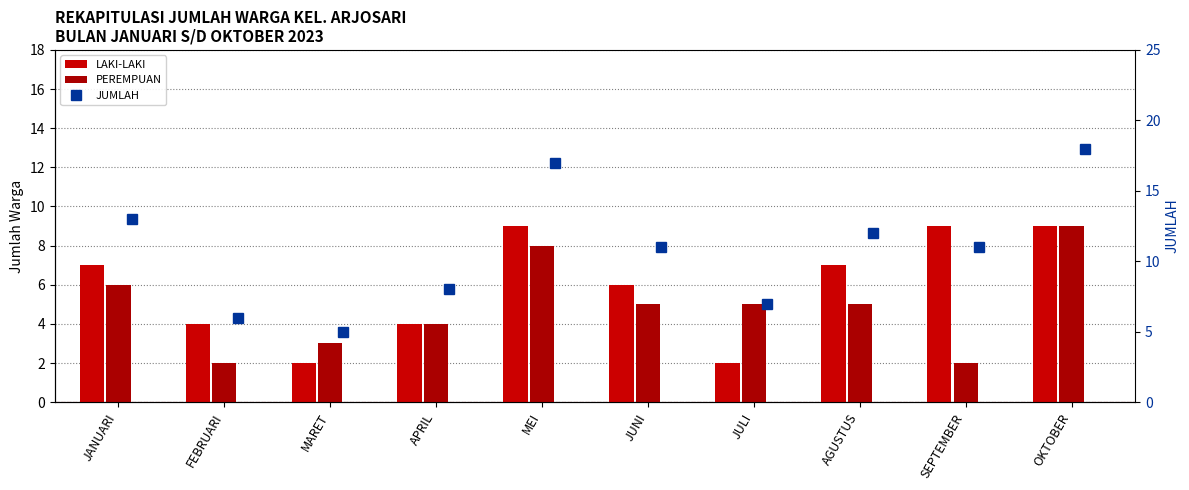

What is the lowest value of the PEREMPUAN series?

2